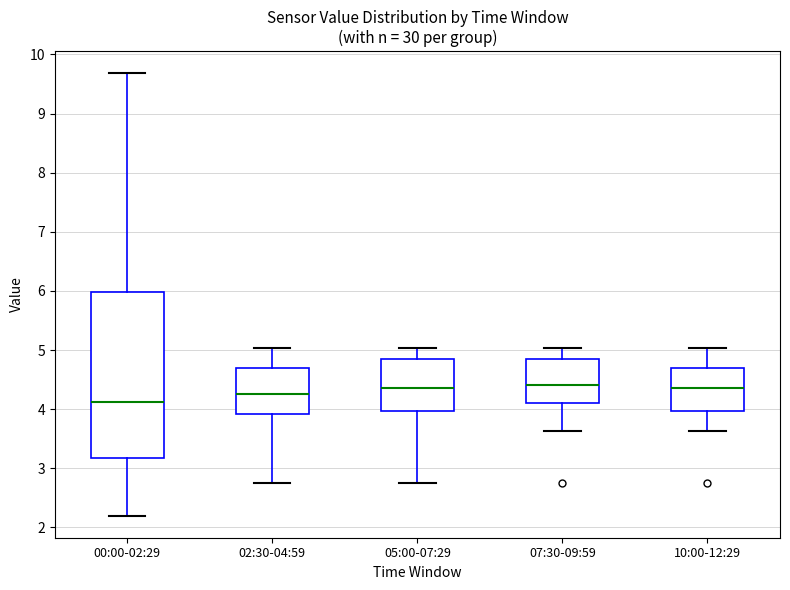

Which box is the tallest, from its lower edge to its upper edge?

00:00-02:29